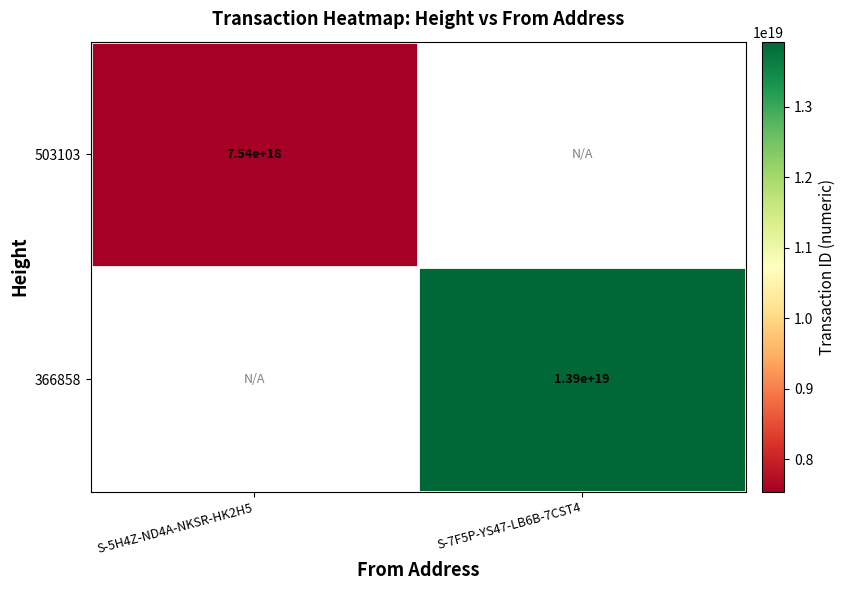

The value of 366858 at S-7F5P-YS47-LB6B-7CST4 is 18550307274345672704. True or false?

False